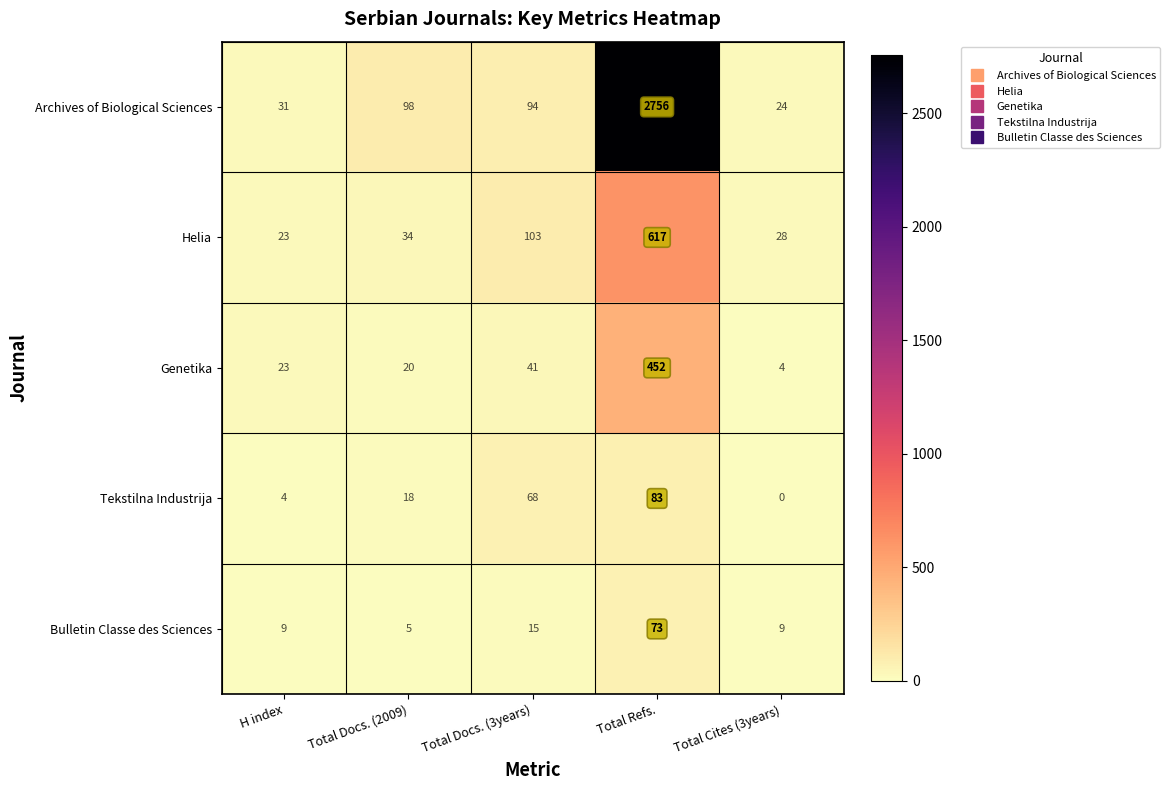

What is the difference between the highest and lowest values at Total Cites (3years)?

28